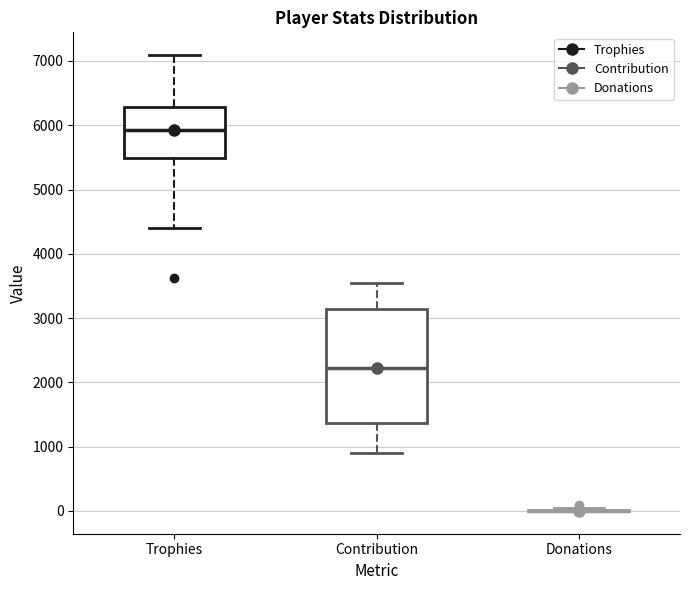

Comparing the boxes themselves (not the whiskers), which one is the tallest?

Contribution